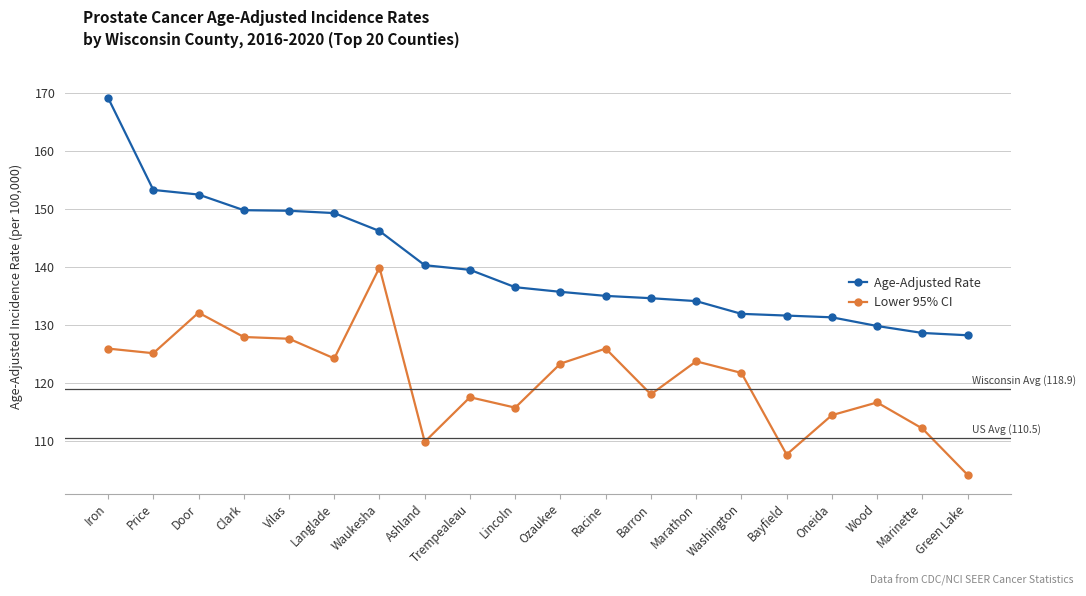

At Lincoln, list the series in order from largest to smallest.

Age-Adjusted Rate, Lower 95% CI